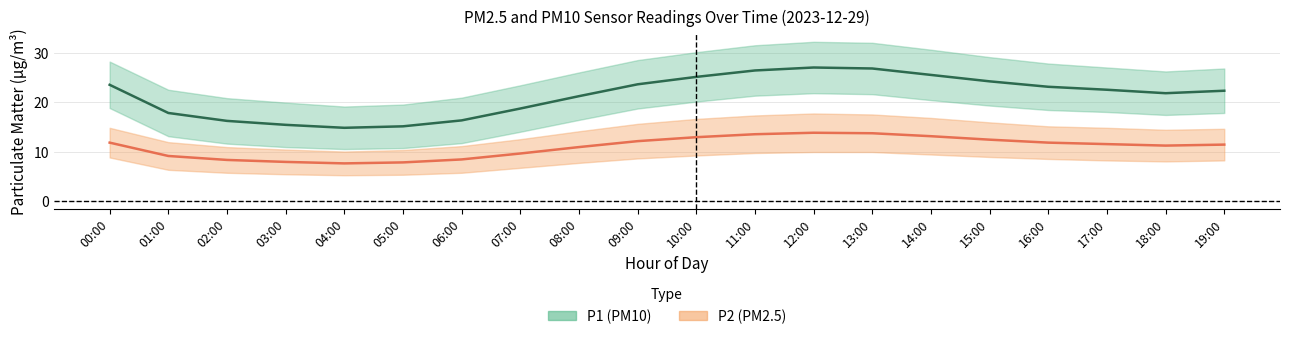

What position from the right is 07:00?

13